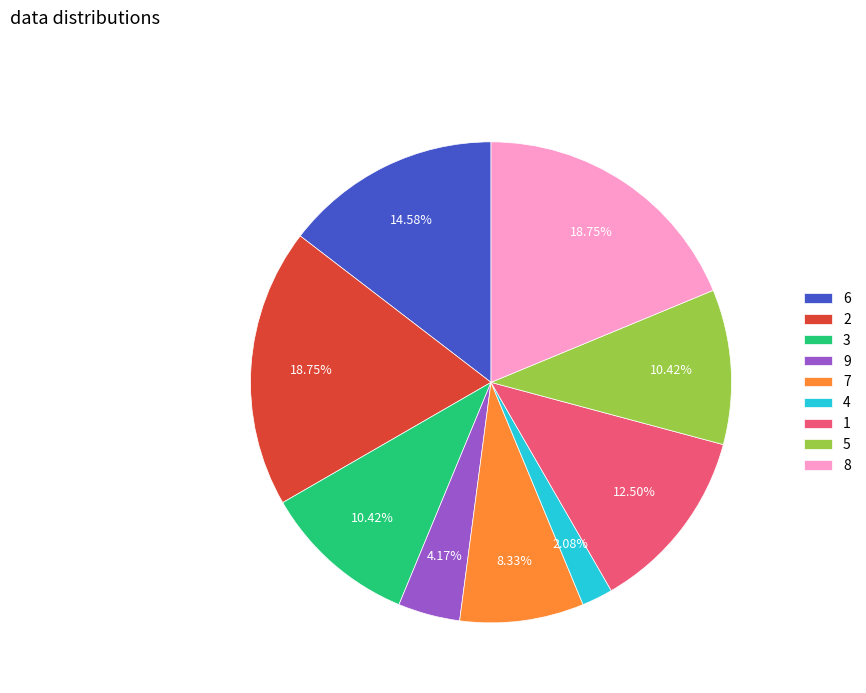

To the nearest percent, what is the difference between the largest and smallest slice percentages?

17%